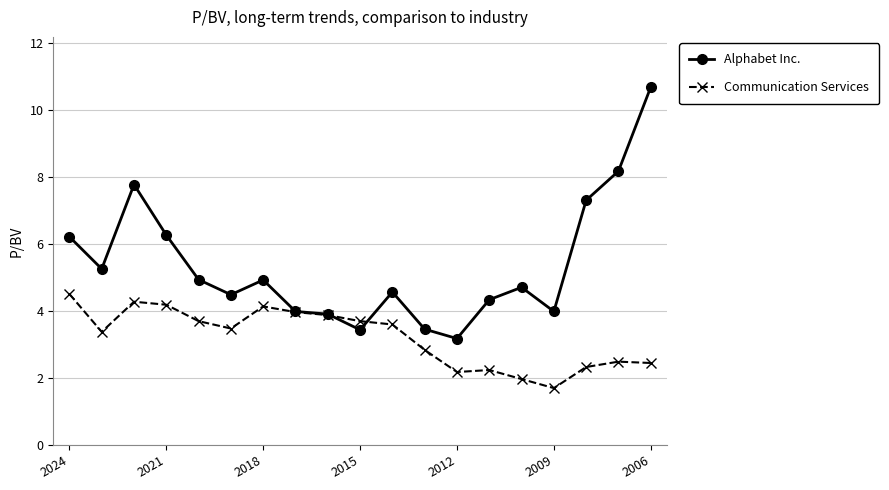

True or false: Communication Services has more than 0 interior local peaks.

True